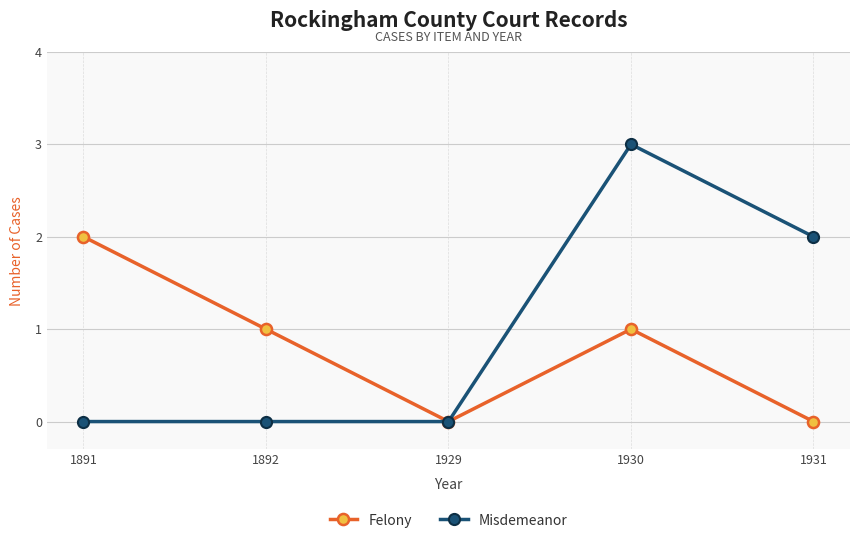

Reading left to right, what are all the values shown in this chart?

Felony: 2	1	0	1	0
Misdemeanor: 0	0	0	3	2